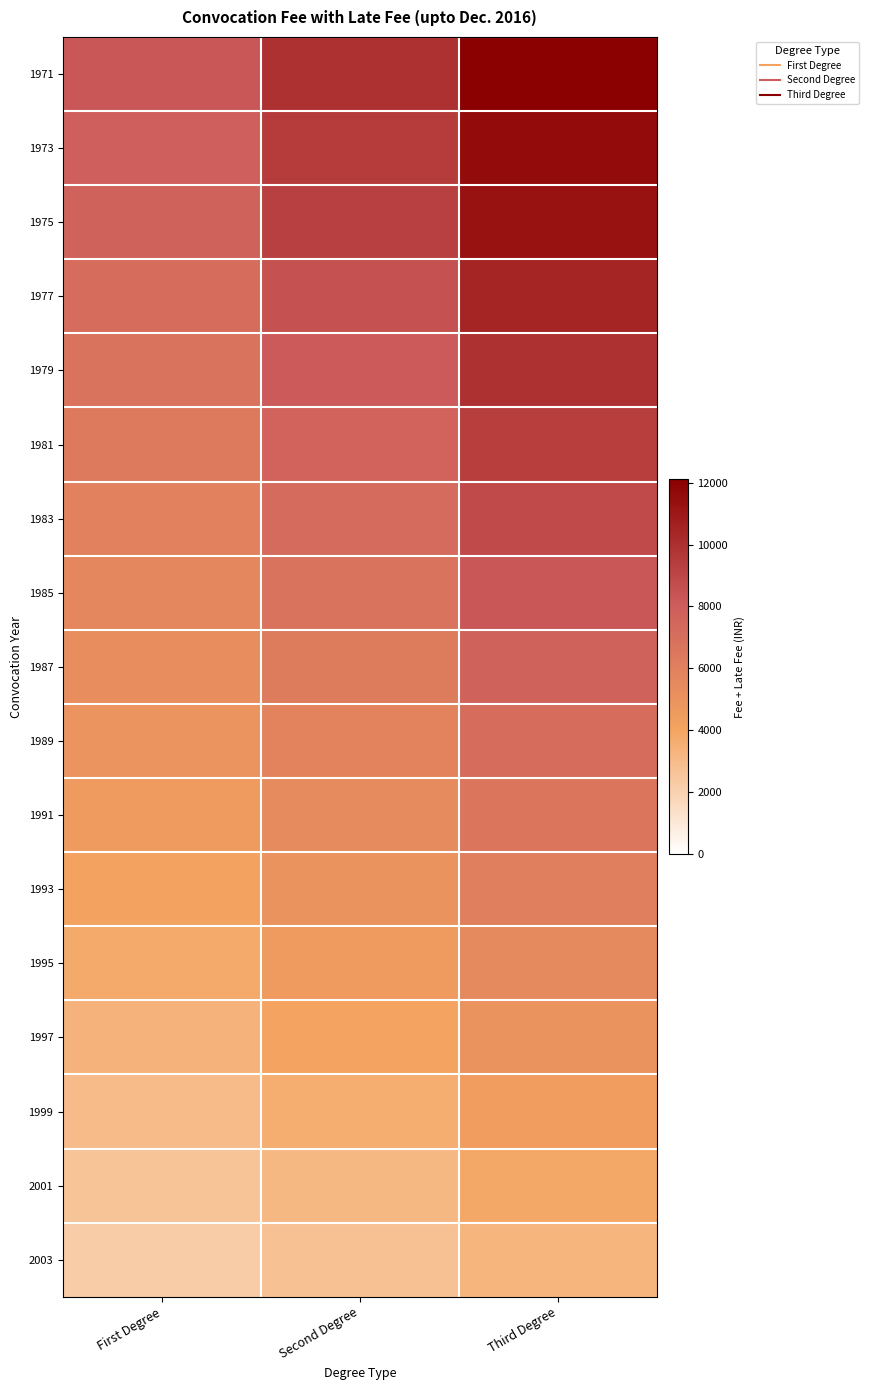

Reading left to right, transcribe all the data shown in this chart.

1971: First Degree=8250.0	Second Degree=9900.0	Third Degree=12100.0
1973: First Degree=7875.0	Second Degree=9450.0	Third Degree=11550.0
1975: First Degree=7687.5	Second Degree=9225.0	Third Degree=11275.0
1977: First Degree=7125.0	Second Degree=8550.0	Third Degree=10450.0
1979: First Degree=6750.0	Second Degree=8100.0	Third Degree=9900.0
1981: First Degree=6375.0	Second Degree=7650.0	Third Degree=9350.0
1983: First Degree=6000.0	Second Degree=7200.0	Third Degree=8800.0
1985: First Degree=5625.0	Second Degree=6750.0	Third Degree=8250.0
1987: First Degree=5250.0	Second Degree=6300.0	Third Degree=7700.0
1989: First Degree=4875.0	Second Degree=5850.0	Third Degree=7150.0
1991: First Degree=4500.0	Second Degree=5400.0	Third Degree=6600.0
1993: First Degree=4125.0	Second Degree=4950.0	Third Degree=6050.0
1995: First Degree=3750.0	Second Degree=4500.0	Third Degree=5500.0
1997: First Degree=3375.0	Second Degree=4050.0	Third Degree=4950.0
1999: First Degree=3000.0	Second Degree=3600.0	Third Degree=4400.0
2001: First Degree=2625.0	Second Degree=3150.0	Third Degree=3850.0
2003: First Degree=2250.0	Second Degree=2700.0	Third Degree=3300.0